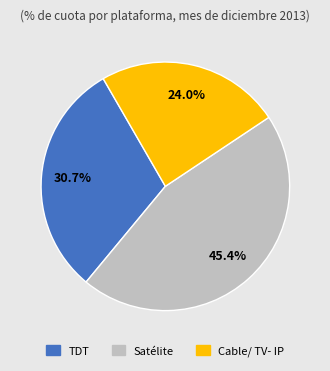

Combined, what portion of the pie is Cable/ TV- IP and Satélite?

69.3%